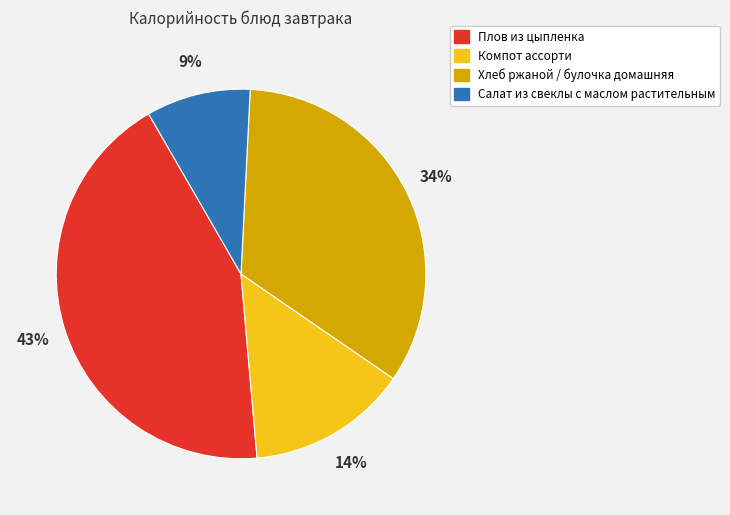

What percentage is the Плов из цыпленка slice, to the nearest percent?

43%